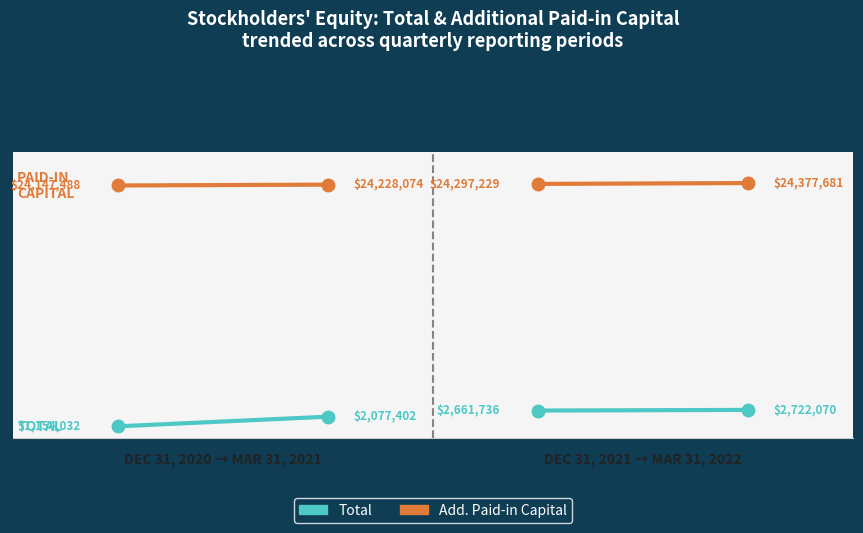

What is the smallest value displayed?

1154032